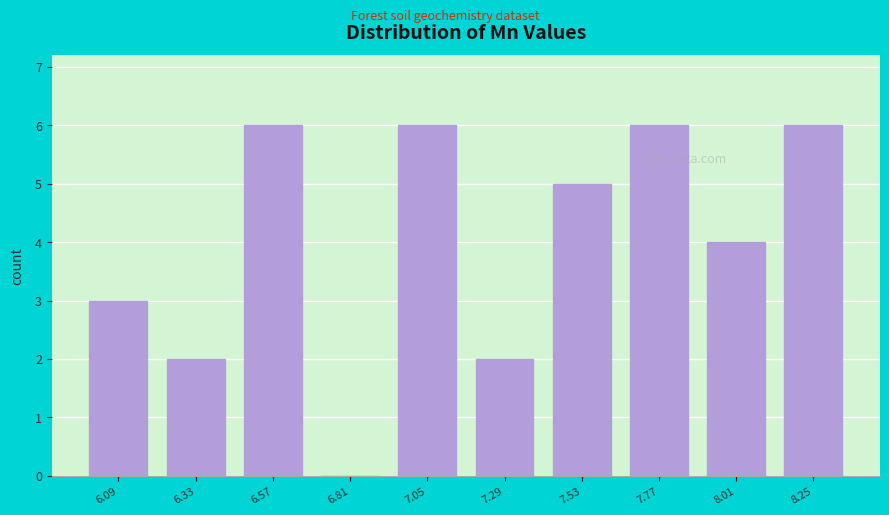

Reading left to right, what are all the values shown in this chart?

6.09=3	6.33=2	6.57=6	6.81=0	7.05=6	7.29=2	7.53=5	7.77=6	8.01=4	8.25=6